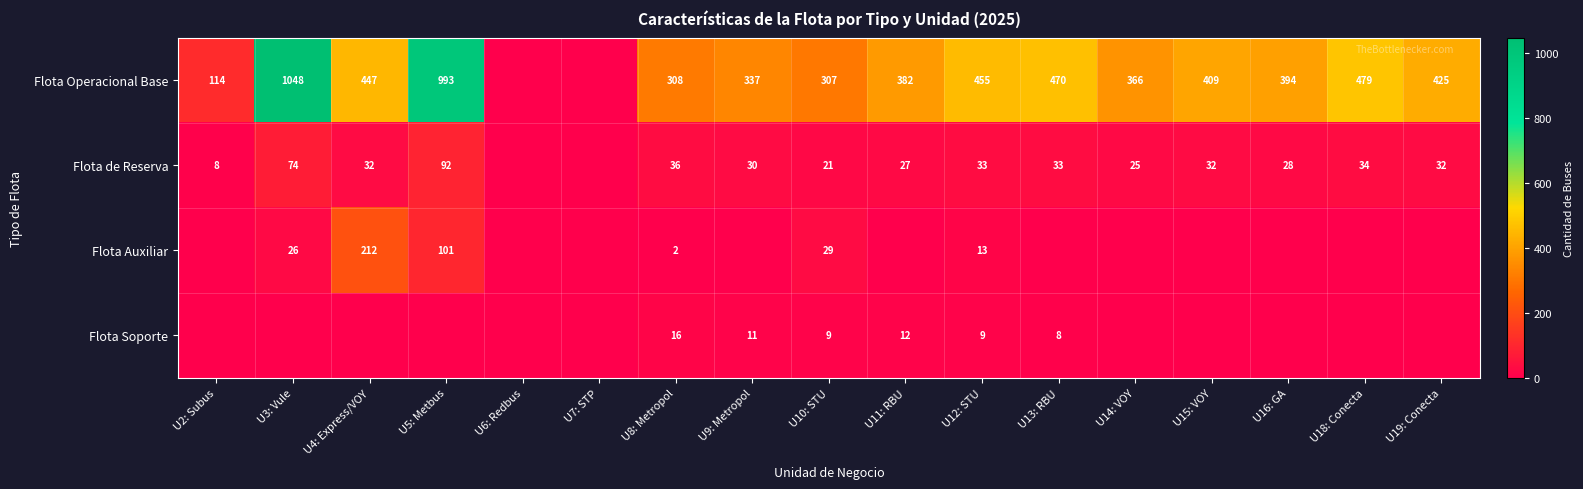

At which category is the sum across all series the highest?

U5: Metbus